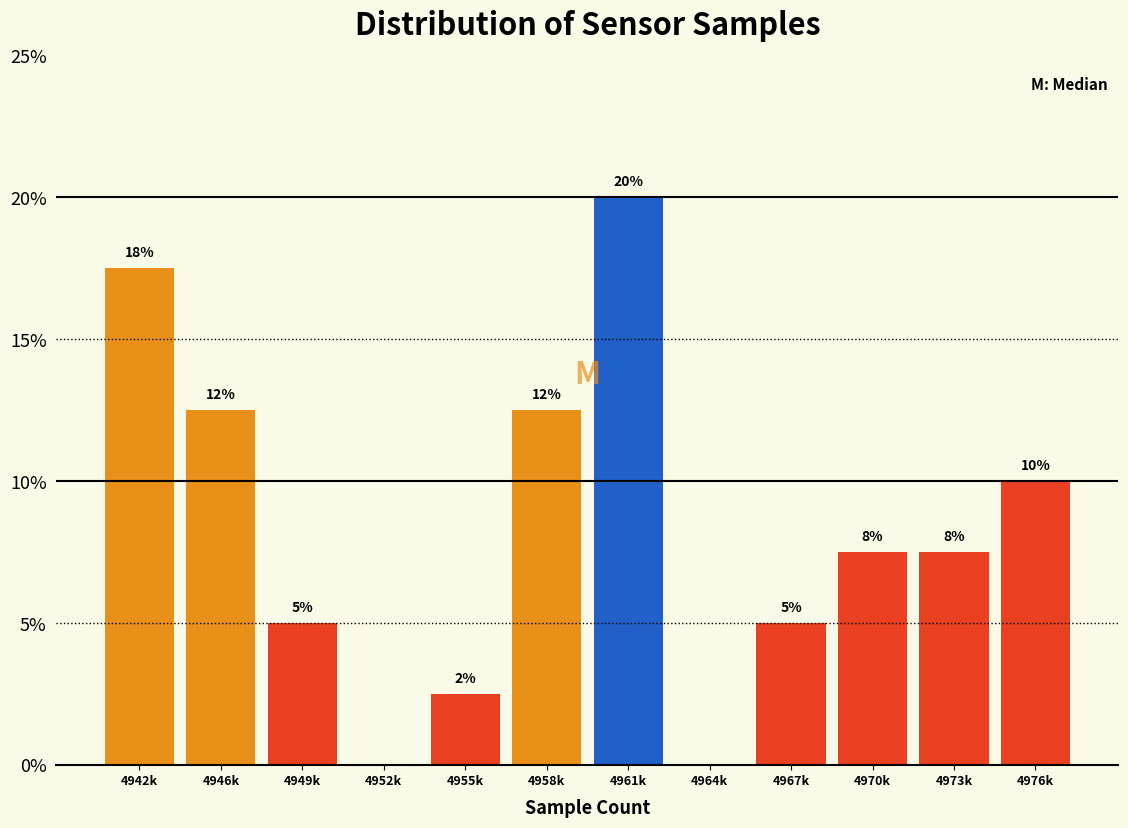

Are the bars horizontal?

No